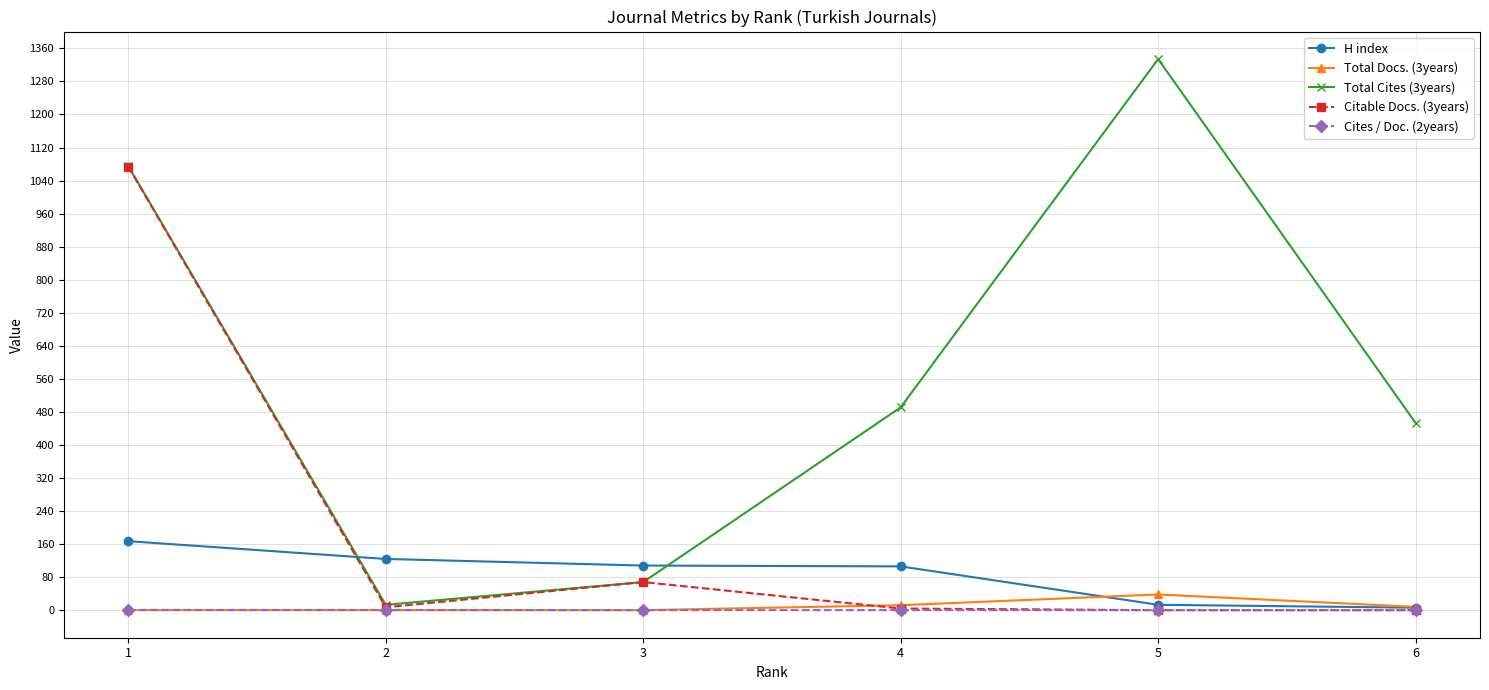

Which category has the highest value in the H index series?

1